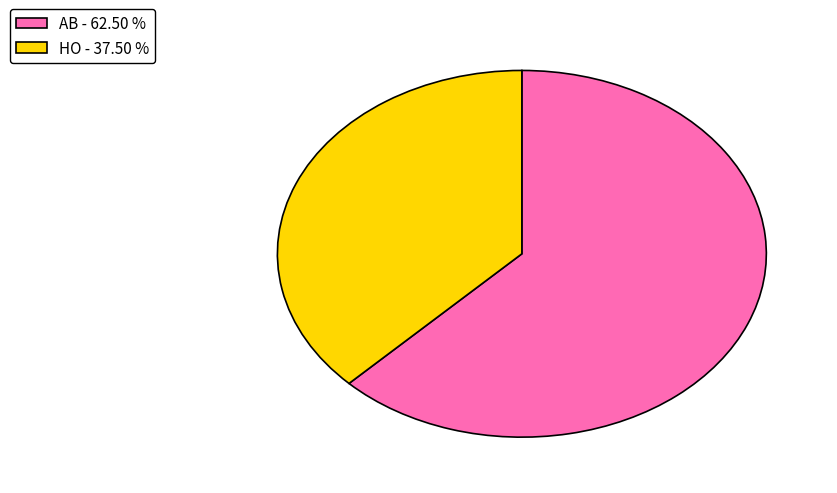

Between AB and HO, which is larger?

AB